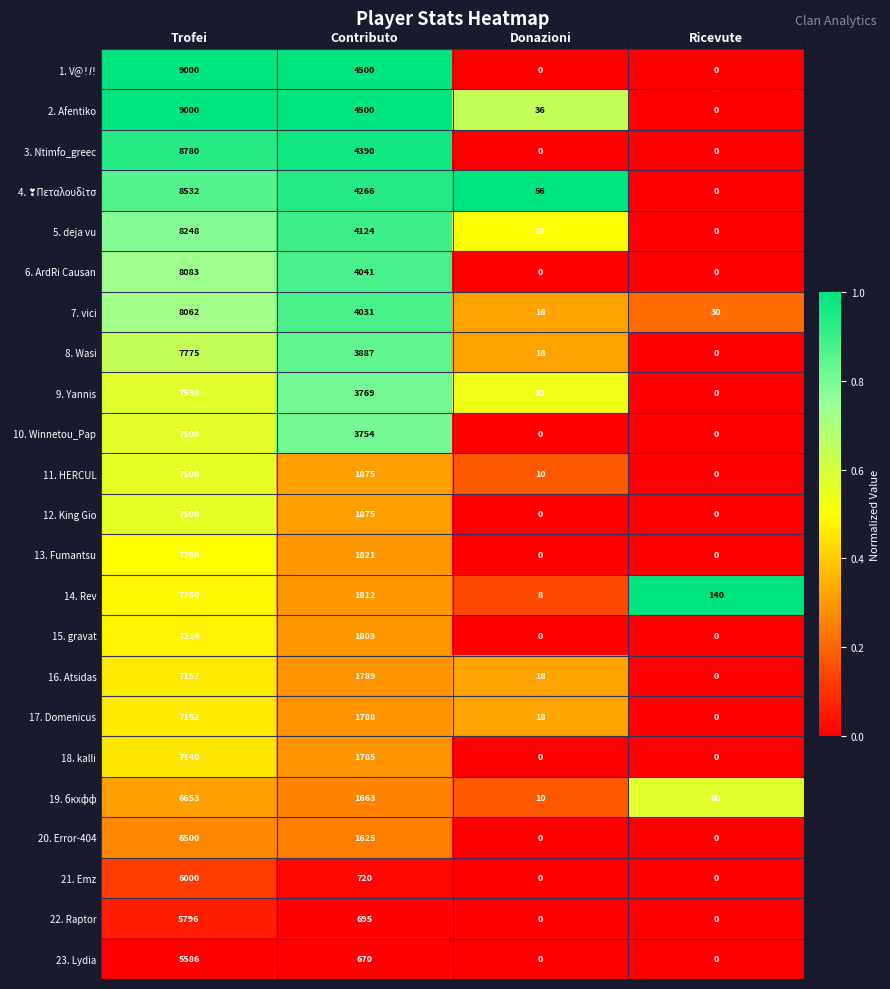

List the labels in order of 11. HERCUL value, largest first.

Trofei, Contributo, Donazioni, Ricevute